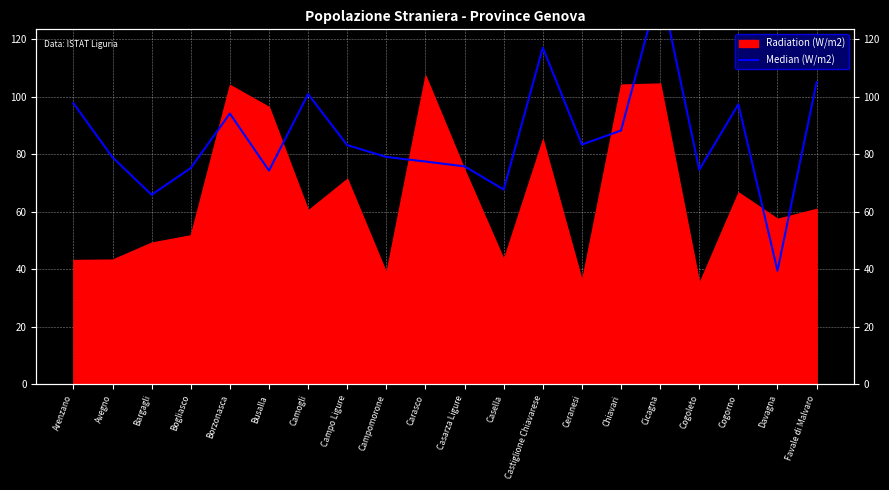

What position from the right is Bargagli?

18